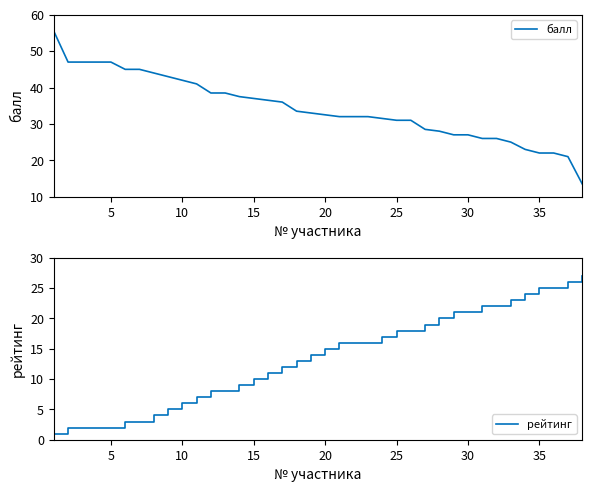

True or false: балл has more than 0 interior local peaks.

False